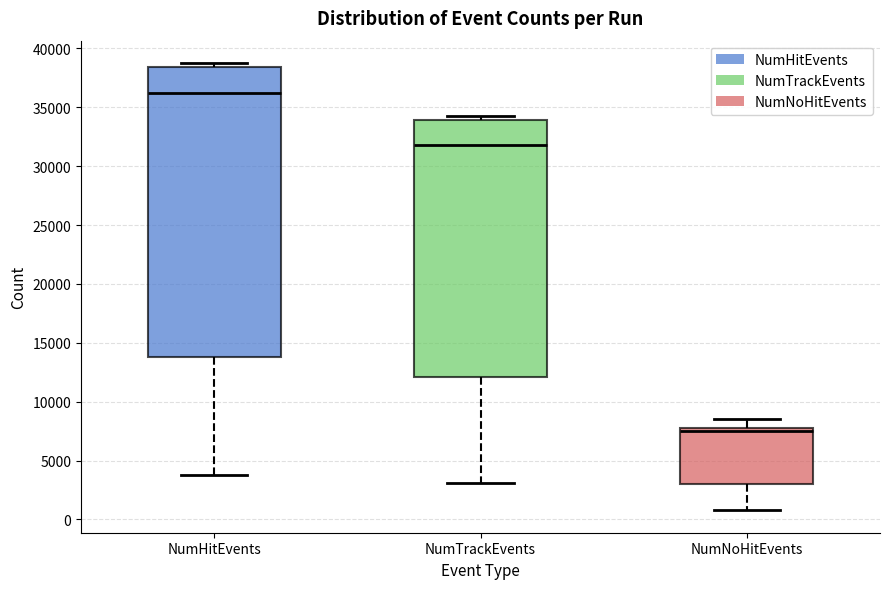

Reading left to right, read every box against the y-axis: the position of its median line, the range the box covers, and the ends of its whiskers. The values are not printed on the chart, so give them approximately, as read against the axis.

NumHitEvents: median 36000, box 14000 to 38500, whiskers 4000 to 39000
NumTrackEvents: median 32000, box 12000 to 34000, whiskers 3000 to 34500
NumNoHitEvents: median 7500, box 3000 to 8000, whiskers 1000 to 8500